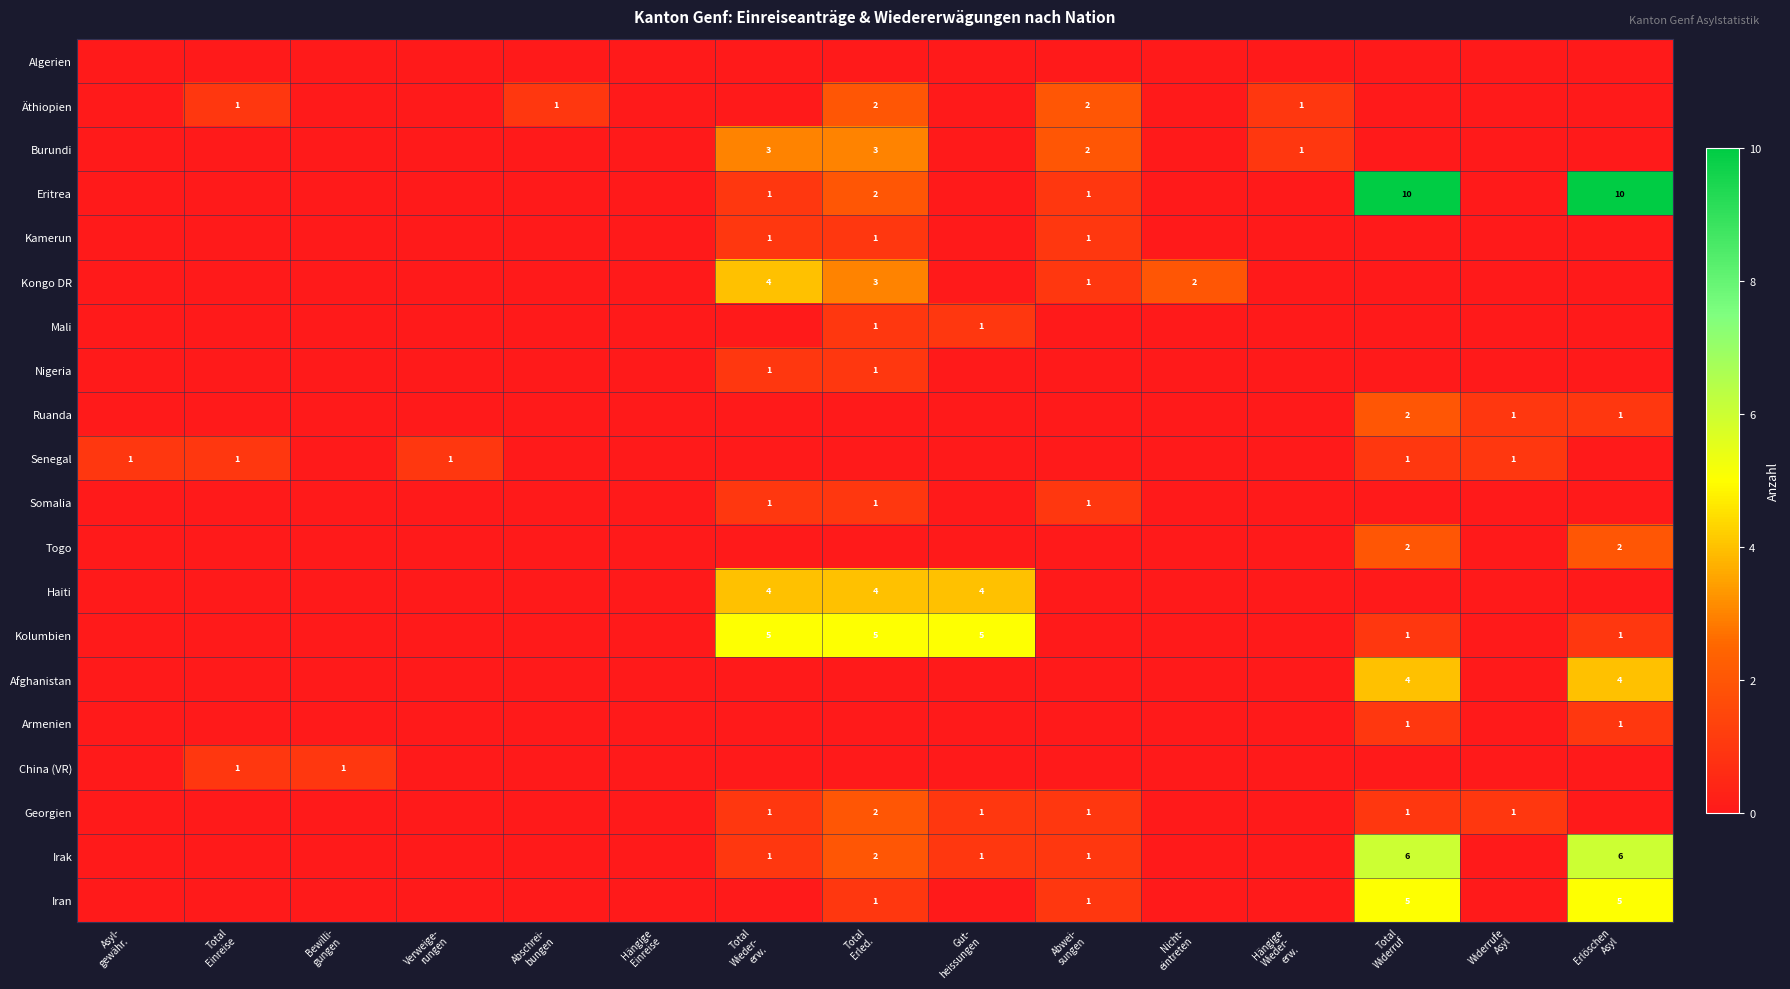

At Hängige Einreise, list the series in order from smallest to largest.

Algerien, Äthiopien, Burundi, Eritrea, Kamerun, Kongo DR, Mali, Nigeria, Ruanda, Senegal, Somalia, Togo, Haiti, Kolumbien, Afghanistan, Armenien, China (VR), Georgien, Irak, Iran